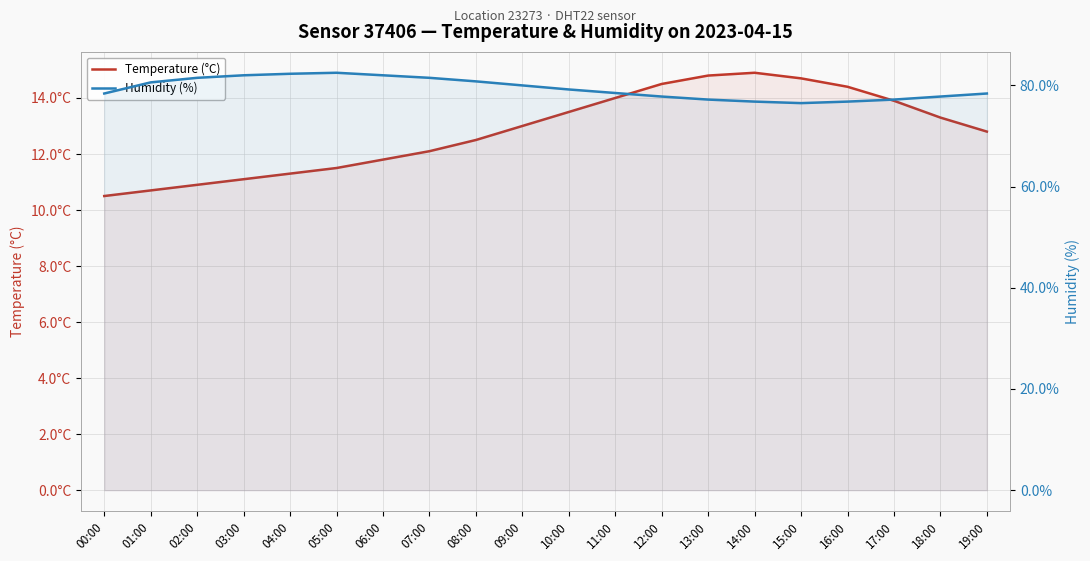

What is the sum of the Temperature (°C) values at 03:00 and 17:00?

25.0